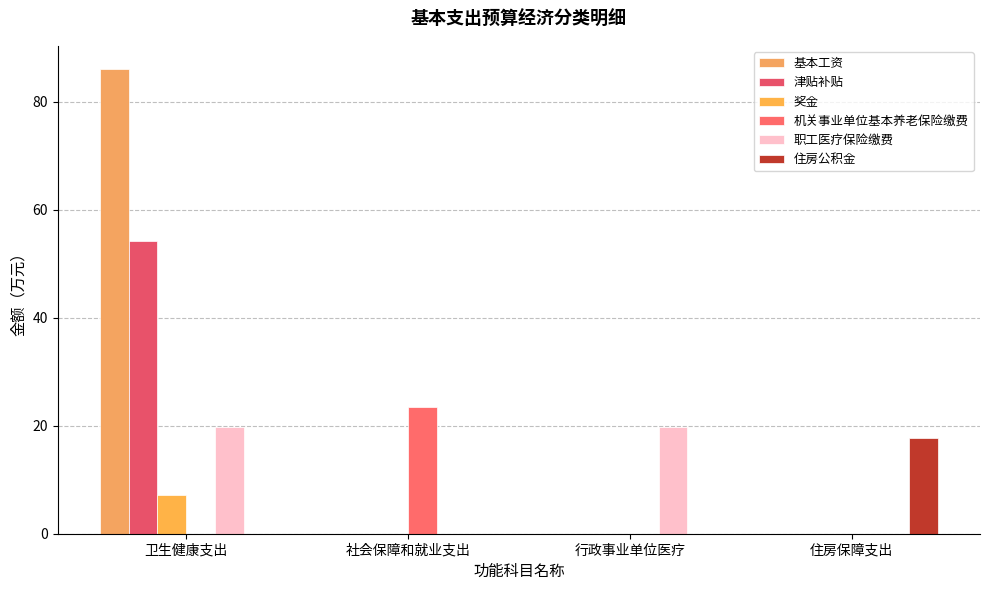

Between 社会保障和就业支出 and 住房保障支出, which series saw the biggest shift?

机关事业单位基本养老保险缴费